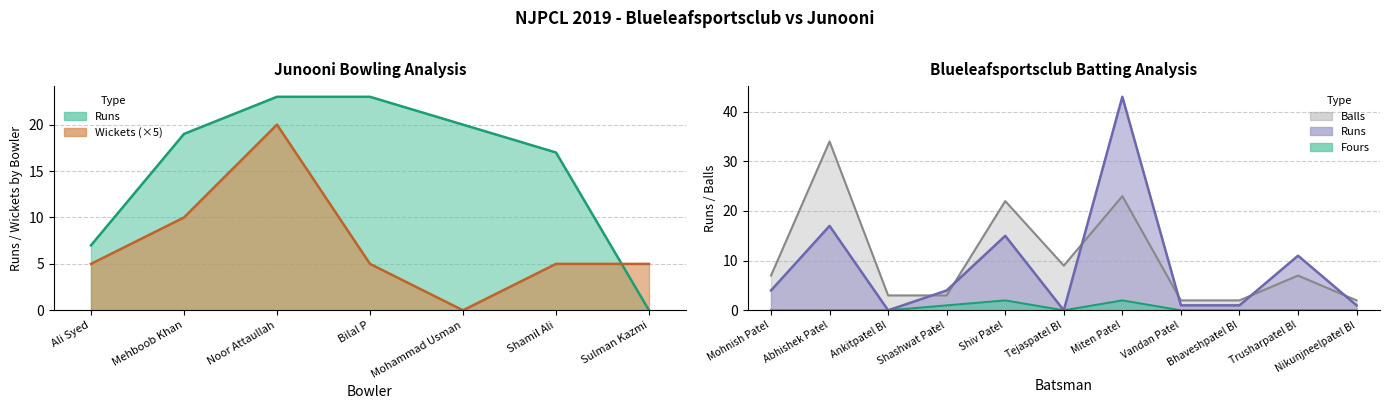

Between Bilal P and Shamil Ali, which series saw the biggest shift?

Runs